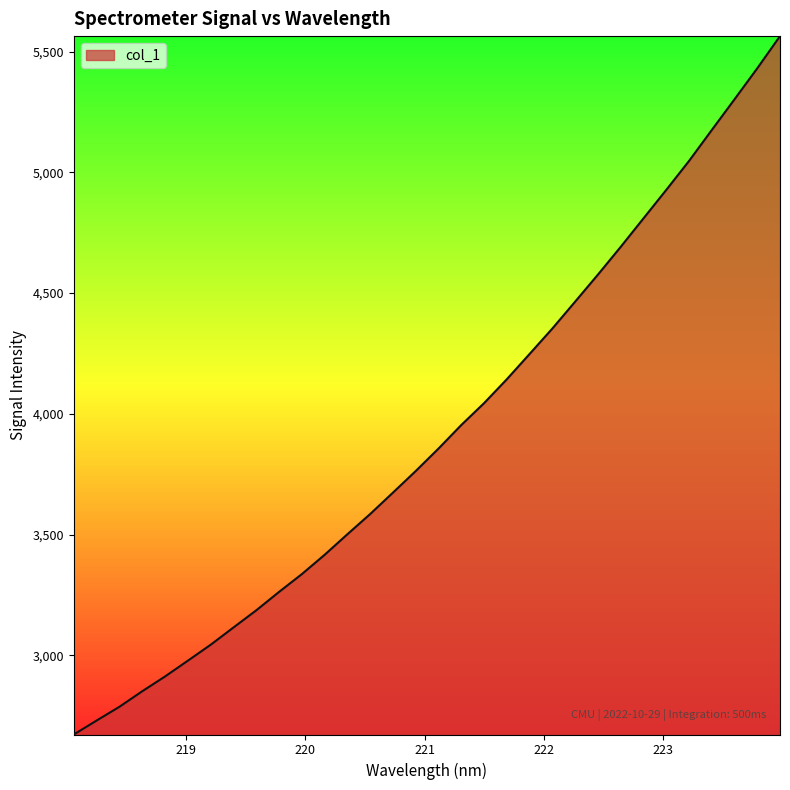

What is the minimum value shown in the chart?

2671.9